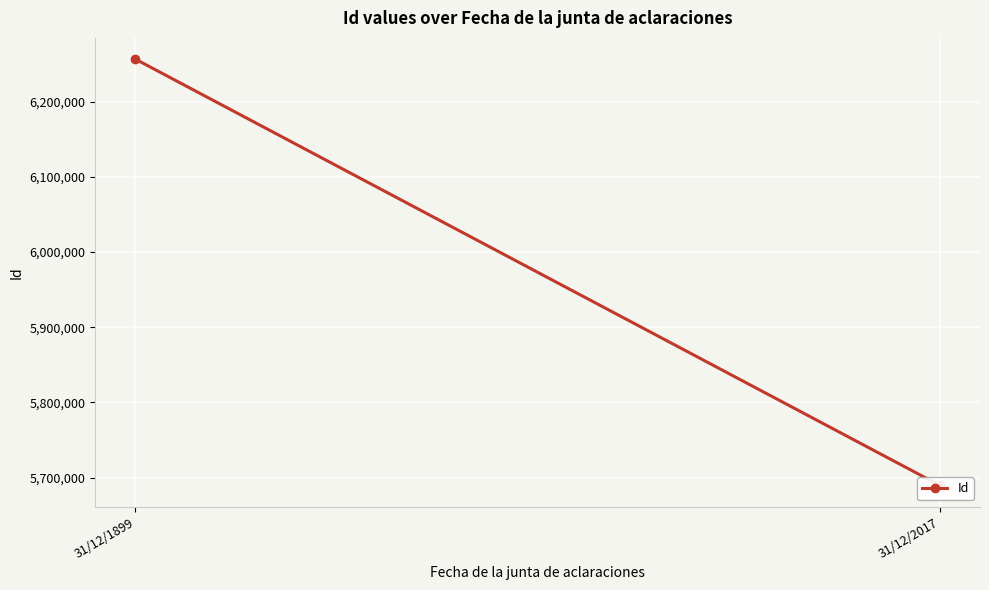

The chart shows a value of 3862418 at 31/12/1899. True or false?

False